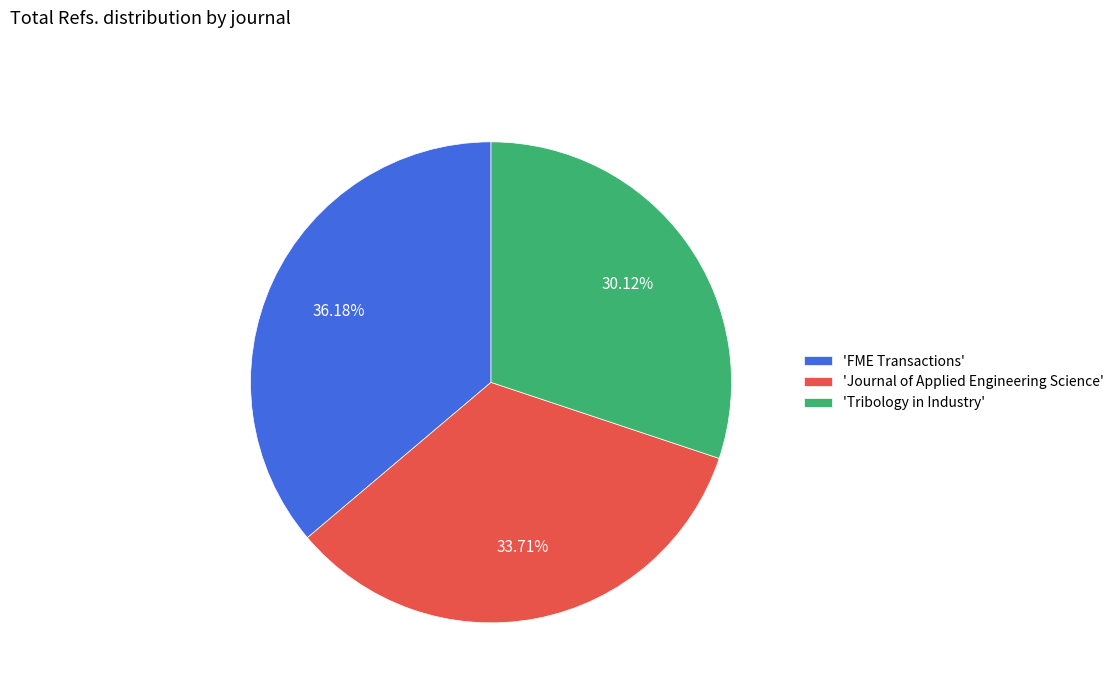

Does any single category account for the majority?

No